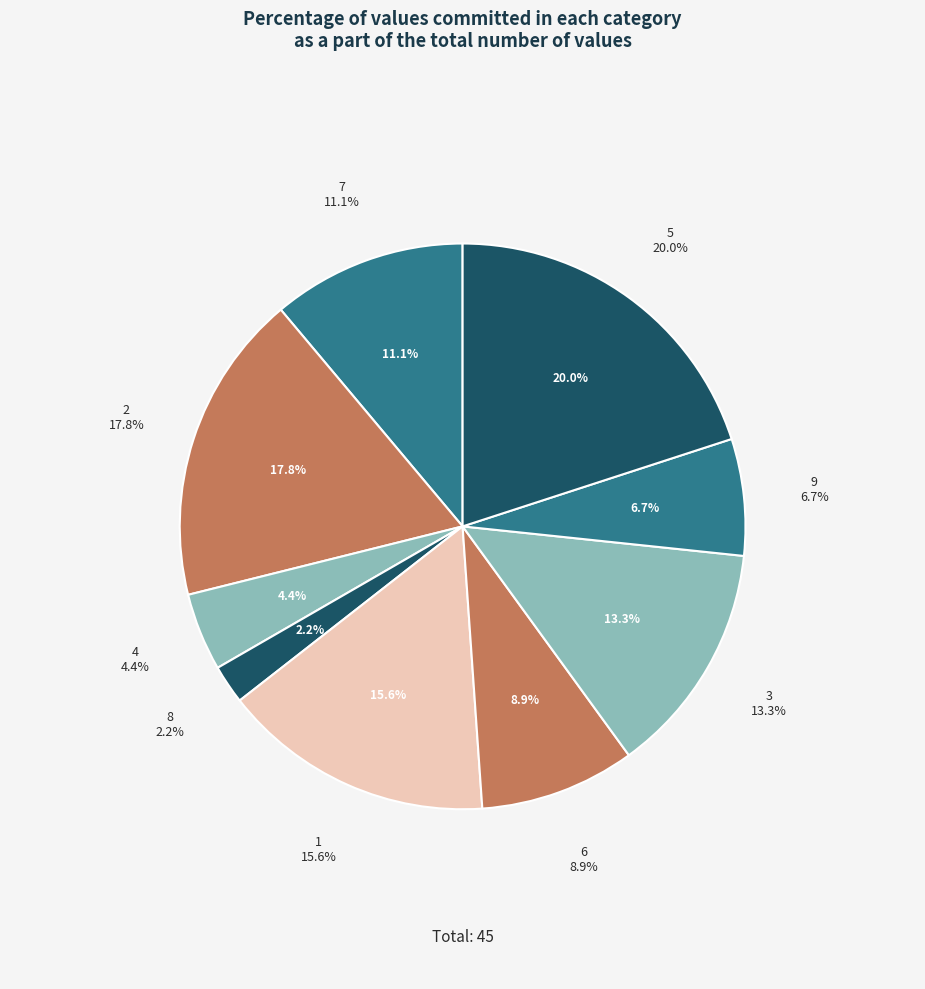

Does 5 represent more than half of the total?

No